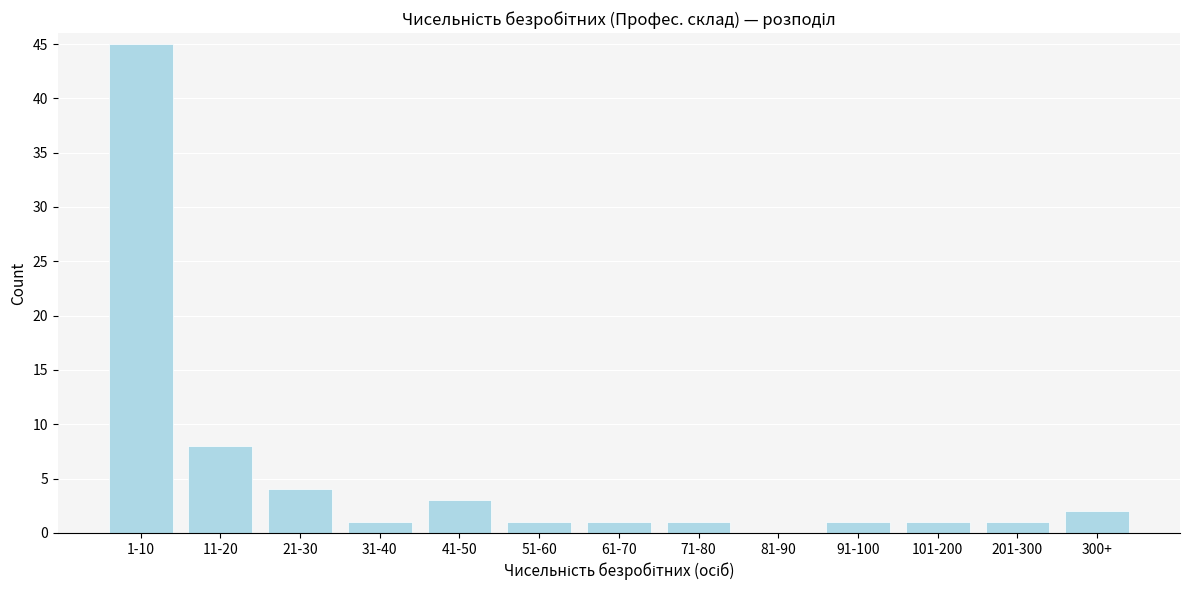

Reading left to right, list all the values displayed in this chart.

1-10=45	11-20=8	21-30=4	31-40=1	41-50=3	51-60=1	61-70=1	71-80=1	81-90=0	91-100=1	101-200=1	201-300=1	300+=2